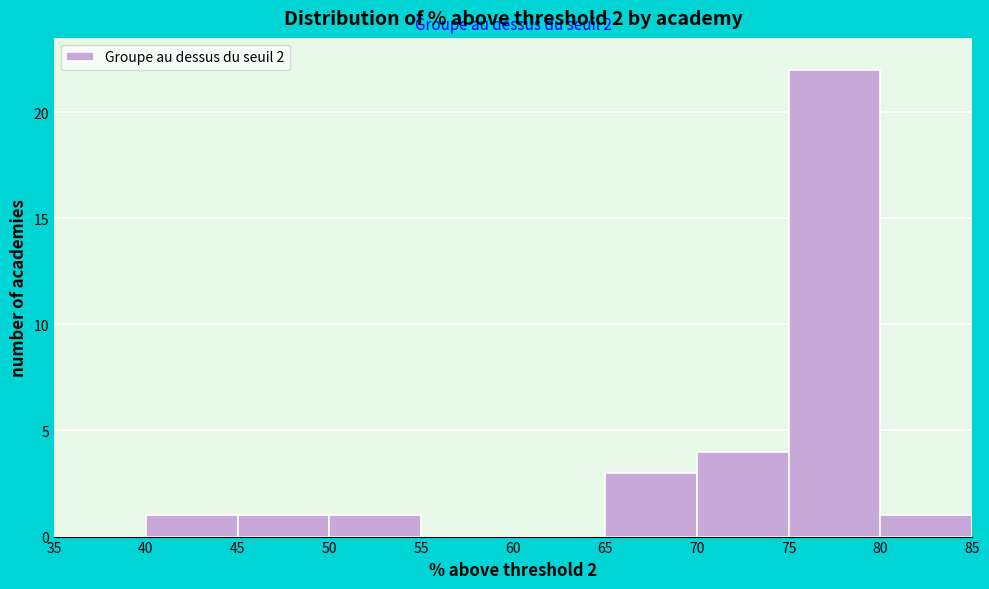

Over which range of the x-axis is the bar tallest?

75 to 80